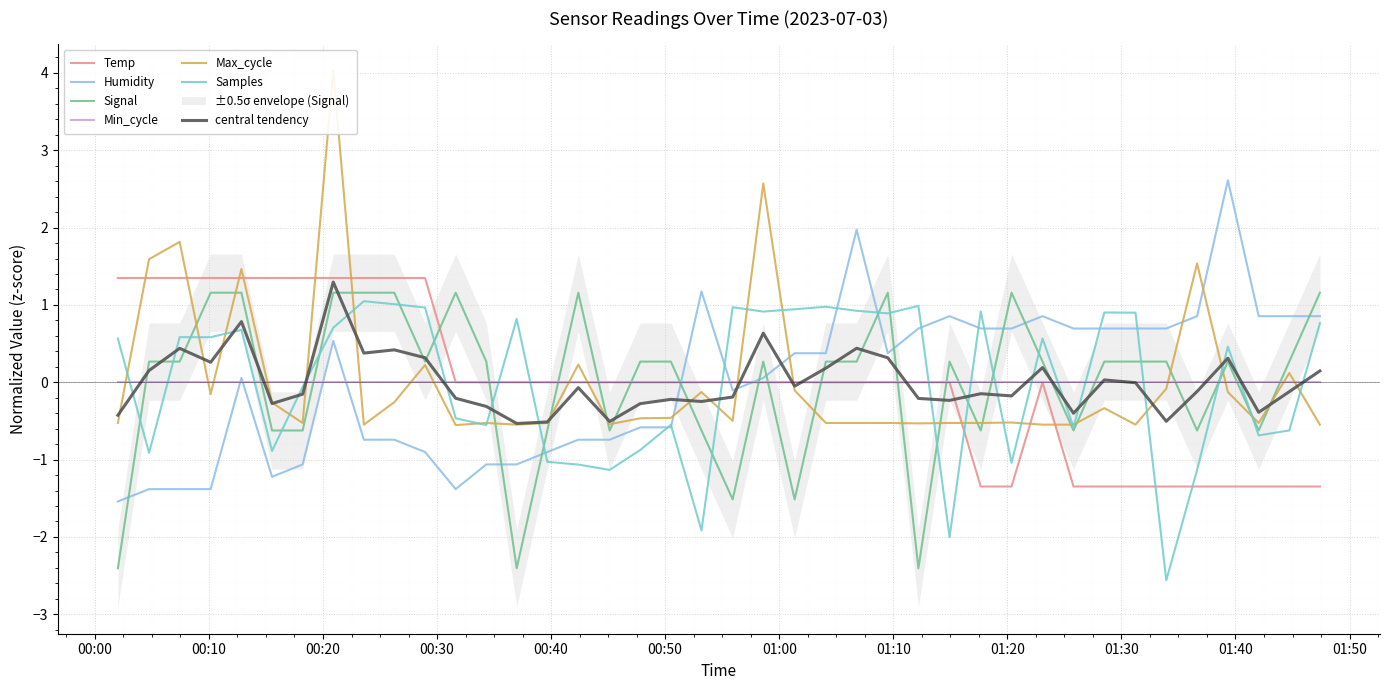

Between 2023/07/03 01:01:21 and 2023/07/03 00:18:13, which is larger?

2023/07/03 00:18:13